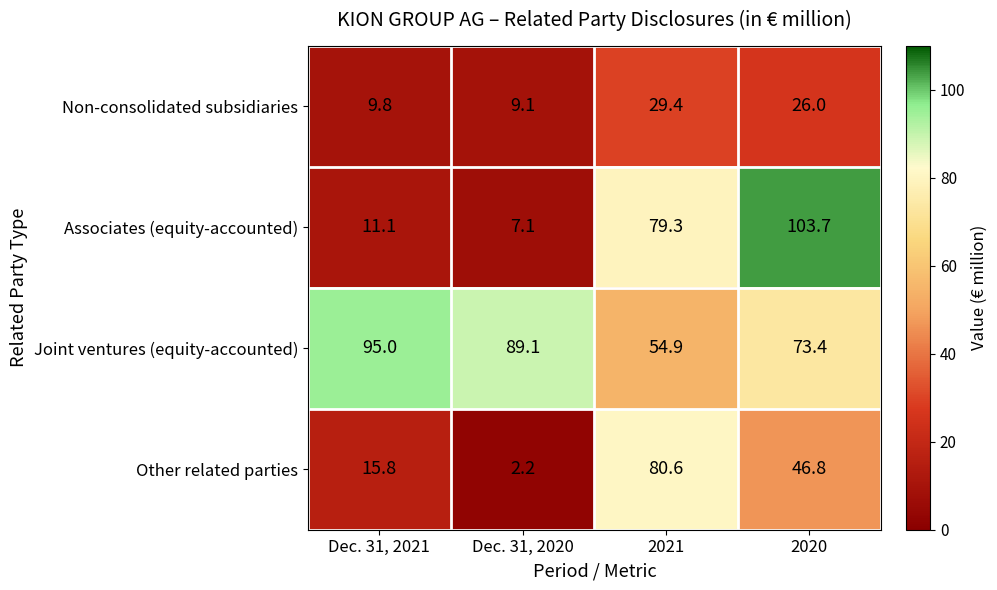

Which category has the highest value across all series?

2020